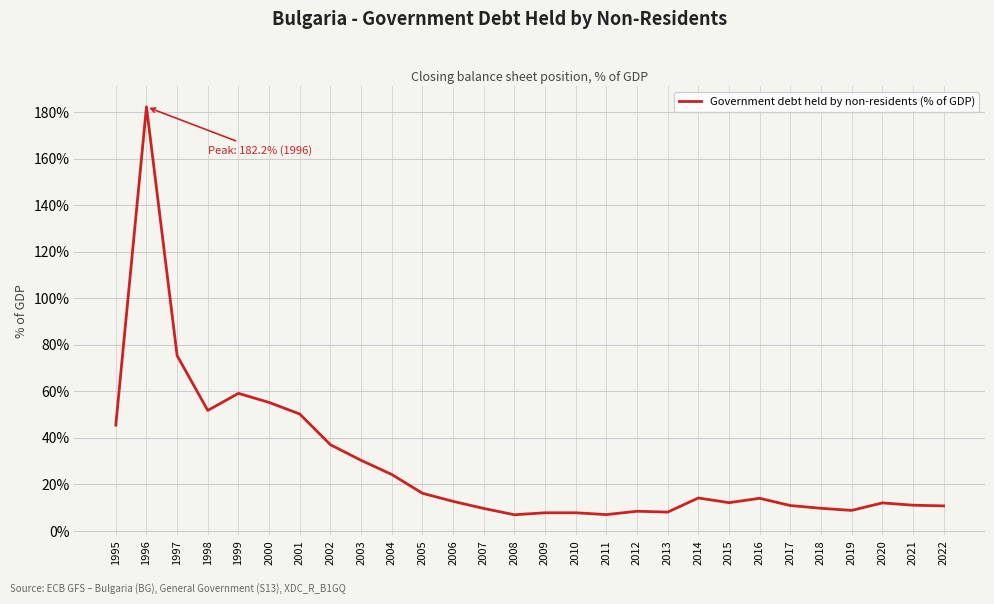

Where is the first local maximum?

1996